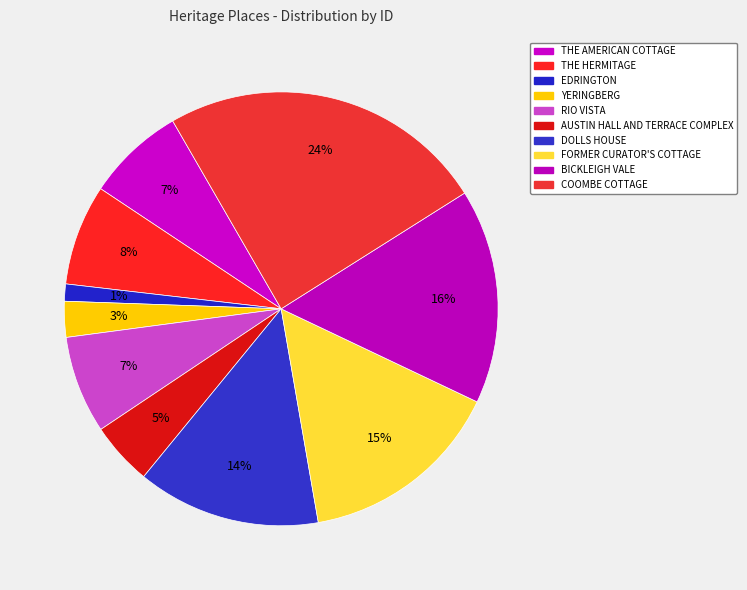

Rank the categories by value from lowest to highest.

EDRINGTON, YERINGBERG, AUSTIN HALL AND TERRACE COMPLEX, RIO VISTA, THE AMERICAN COTTAGE, THE HERMITAGE, DOLLS HOUSE, FORMER CURATOR'S COTTAGE, BICKLEIGH VALE, COOMBE COTTAGE